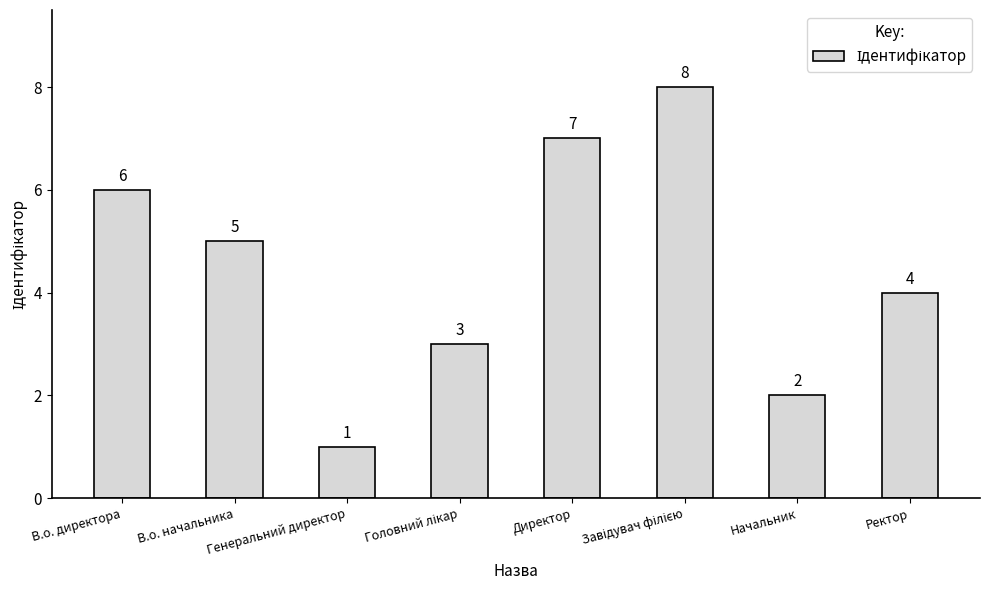

Approximately how many times larger is the value at Директор compared to В.о. начальника?

1.4